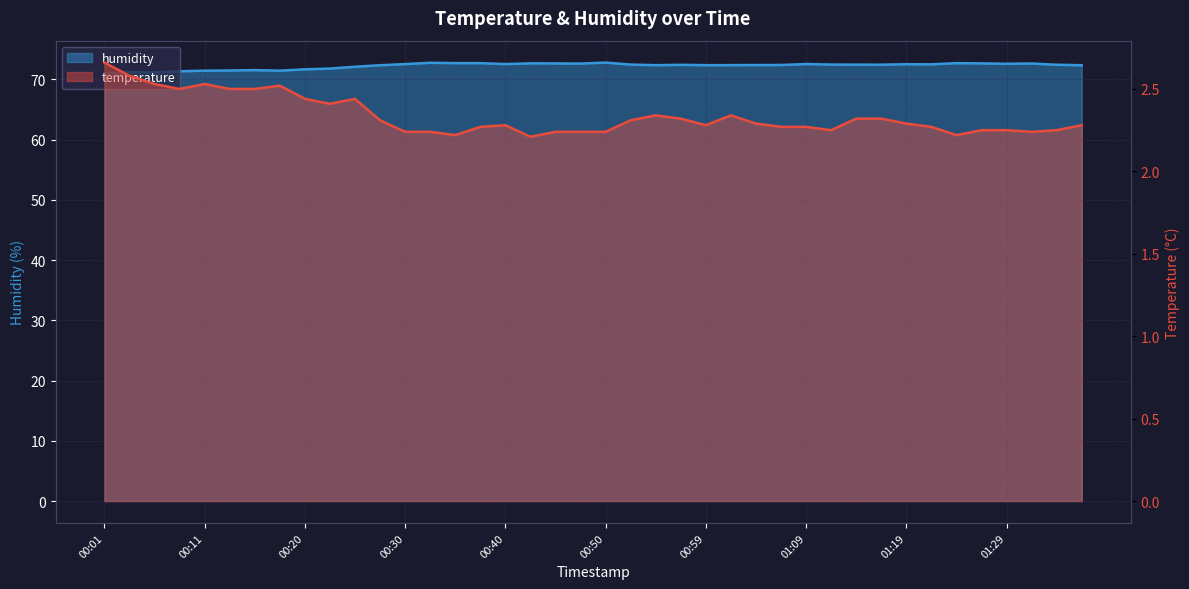

True or false: humidity has more than 2 points higher than both neighbors.

True